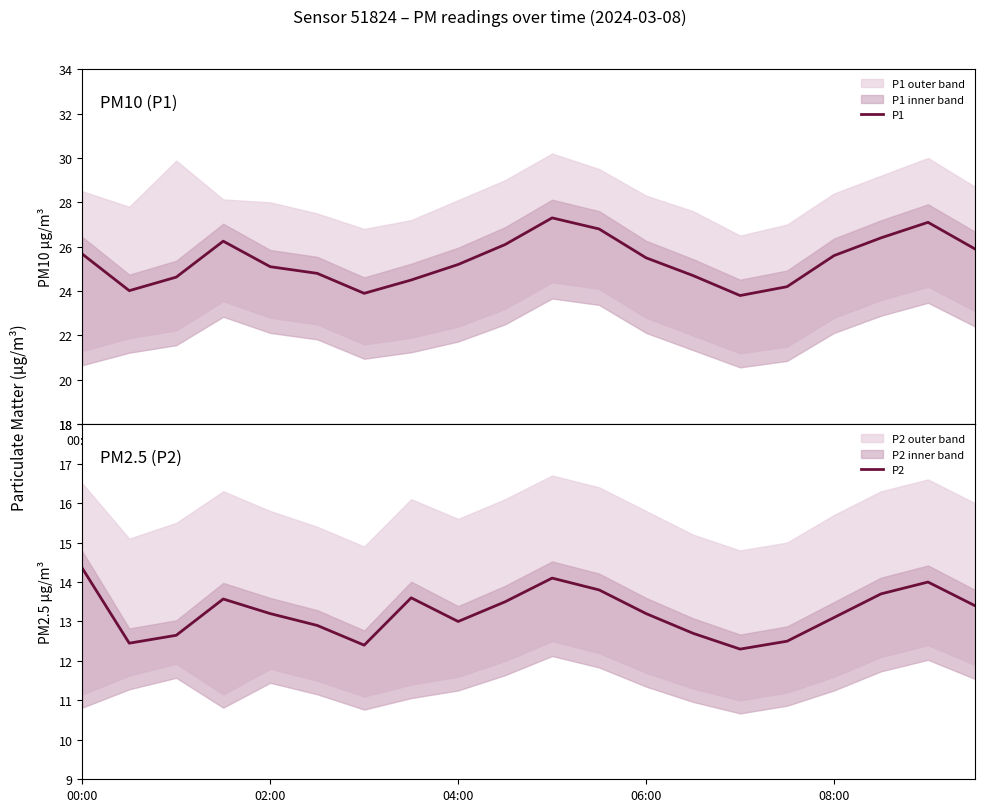

What is the maximum value for P1?

27.3